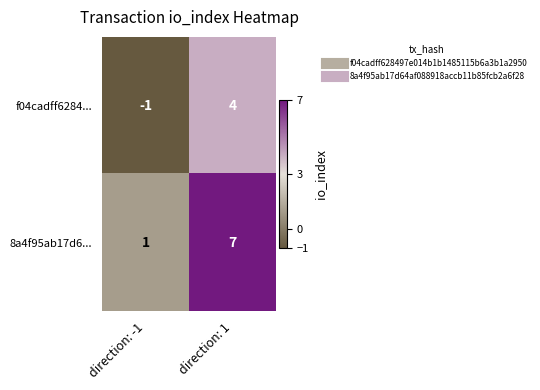

What is the sum of the 8a4f95ab17d6... values at direction: -1 and direction: 1?

8